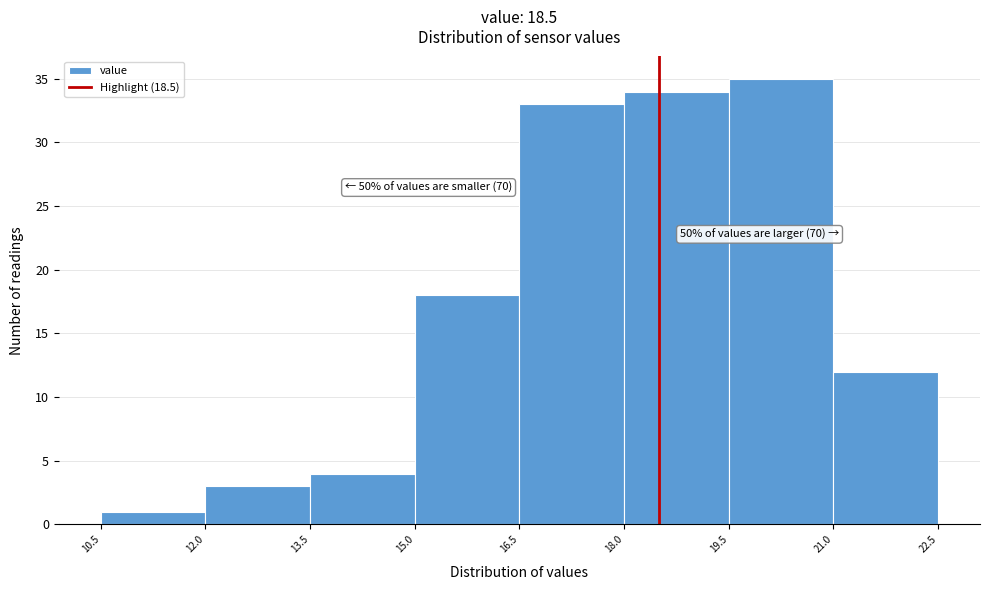

Over which range of the x-axis is the bar tallest?

19.5 to 21.0